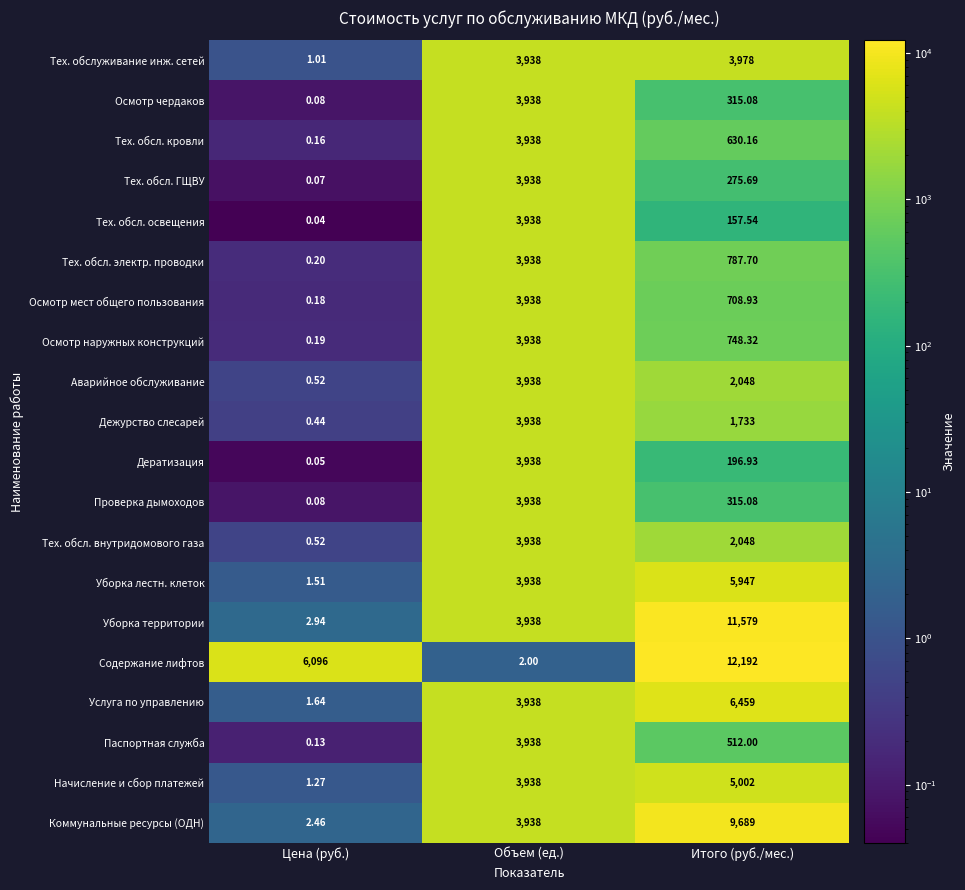

Where is Уборка территории nearest to the value 5790?

Объем (ед.)